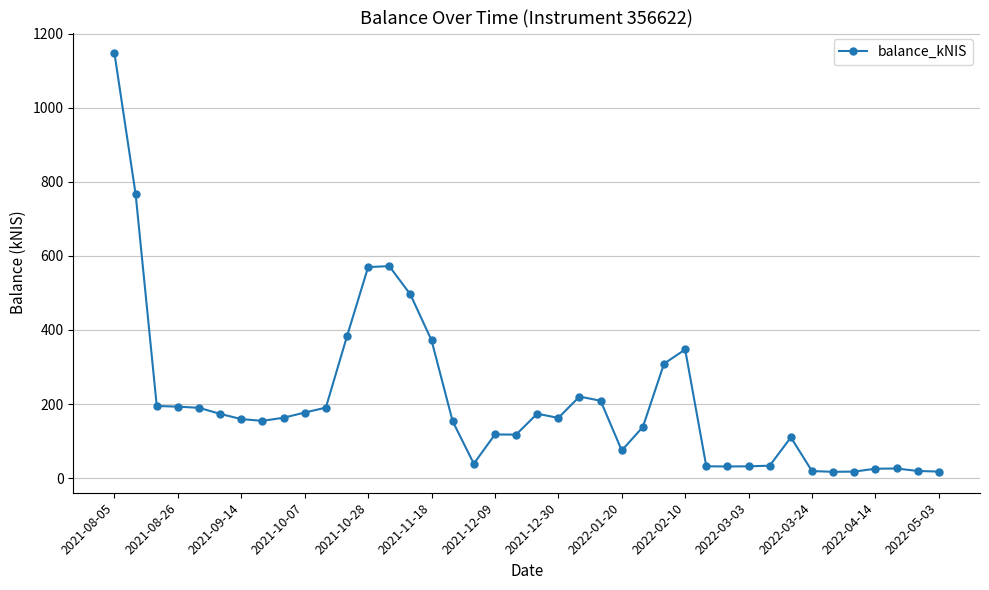

What is the maximum value shown in the chart?

1146.3